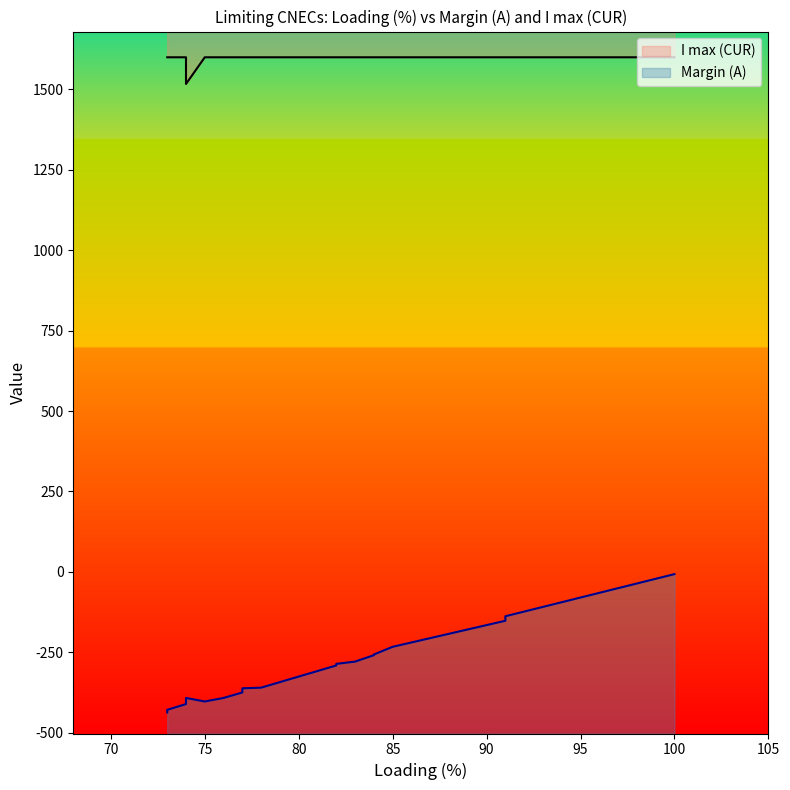

What is the spread (max minus min) of values at 100.0?

1607